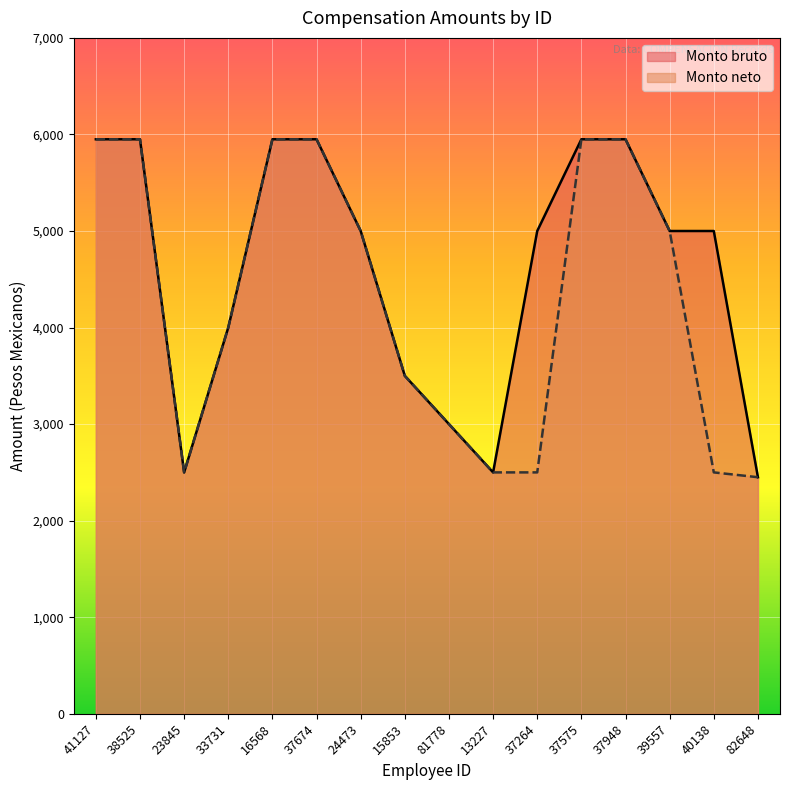

The value of Monto bruto at 33731 is 6454. True or false?

False